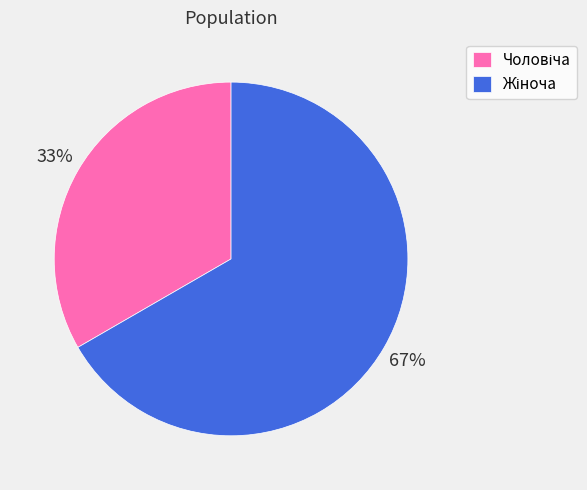

Is there a majority slice in this chart?

Yes